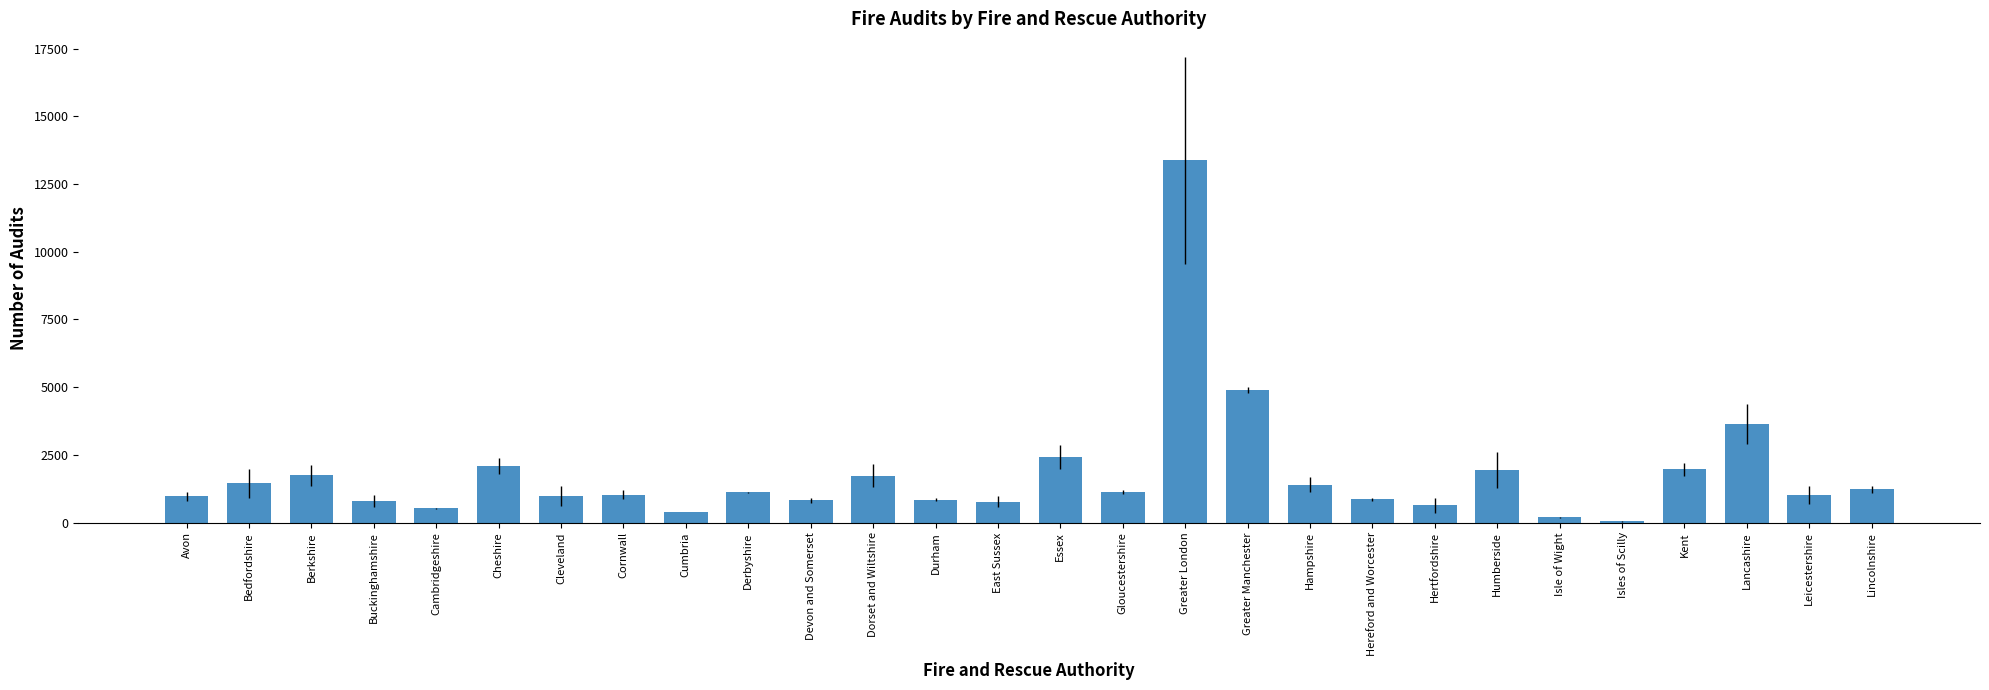

The value at Derbyshire is 1121. True or false?

True